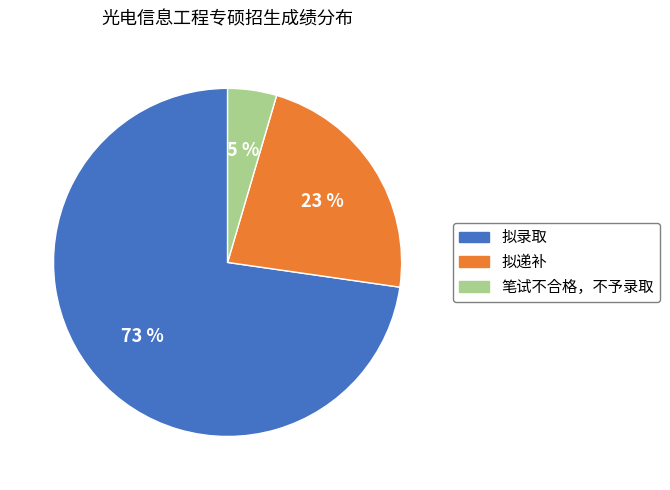

Which has a higher value, 拟录取 or 笔试不合格，不予录取?

拟录取